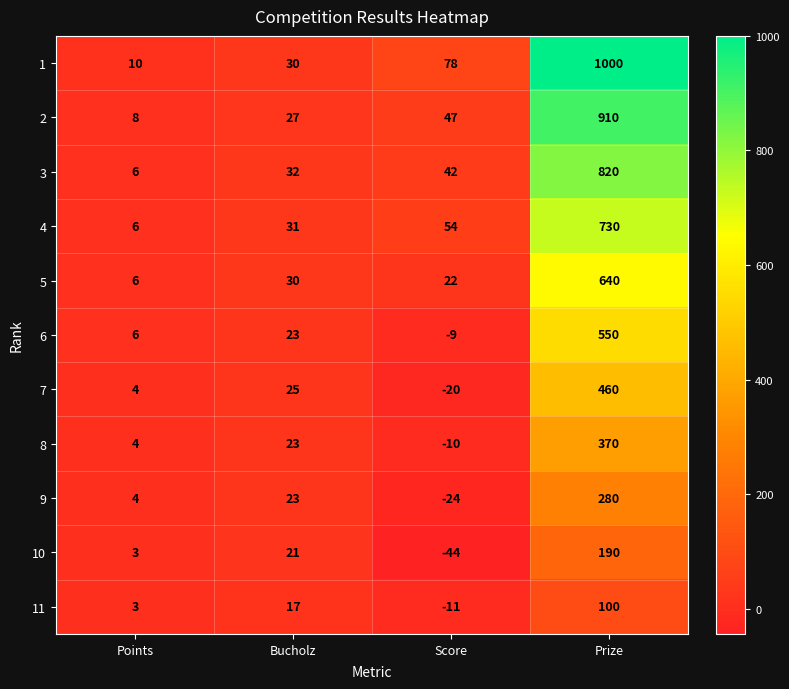

Where is 11 nearest to the value 44?

Bucholz